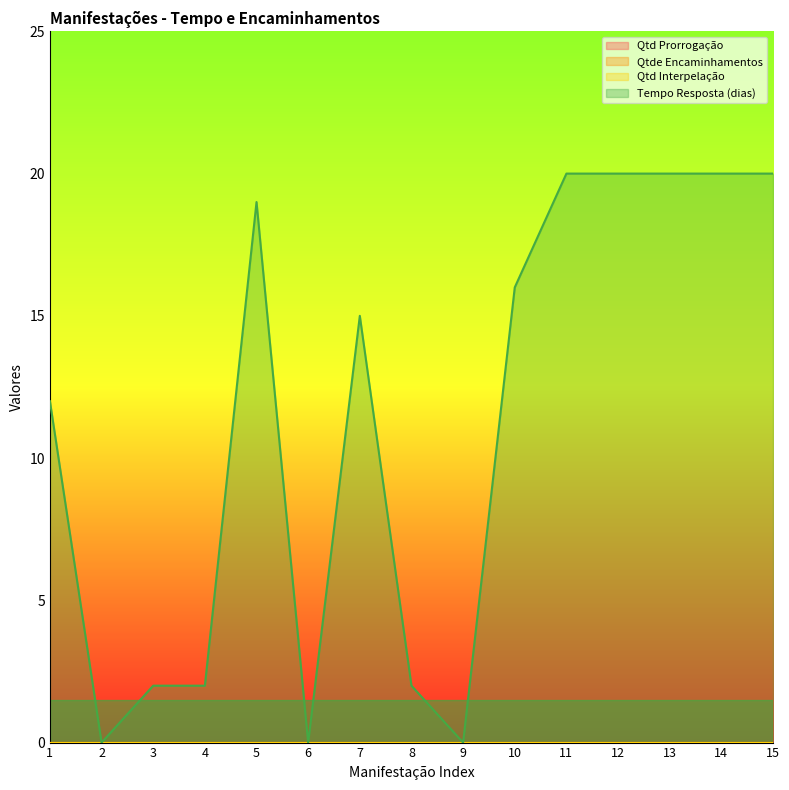

True or false: Qtde Encaminhamentos has more than 1 interior local peaks.

False